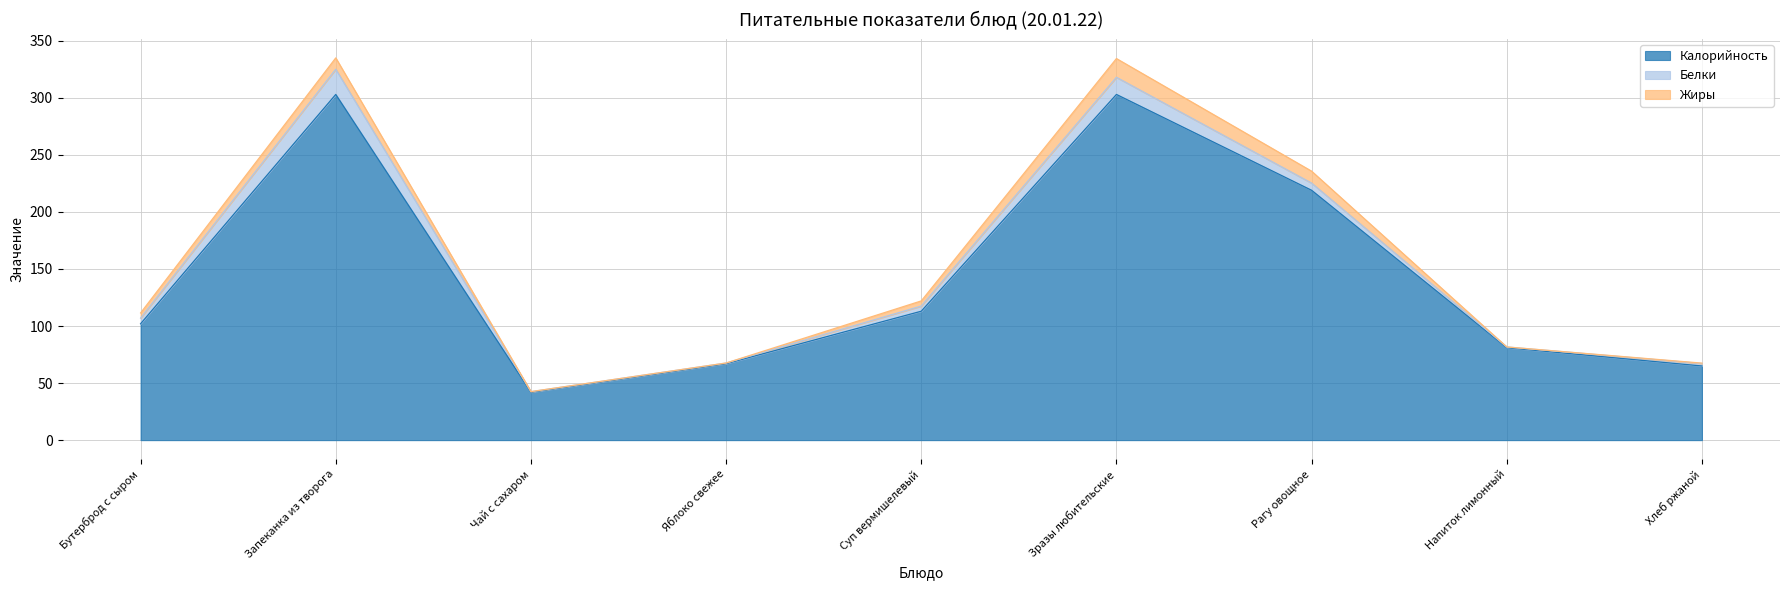

What is the label of the 6th point from the right?

Яблоко свежее